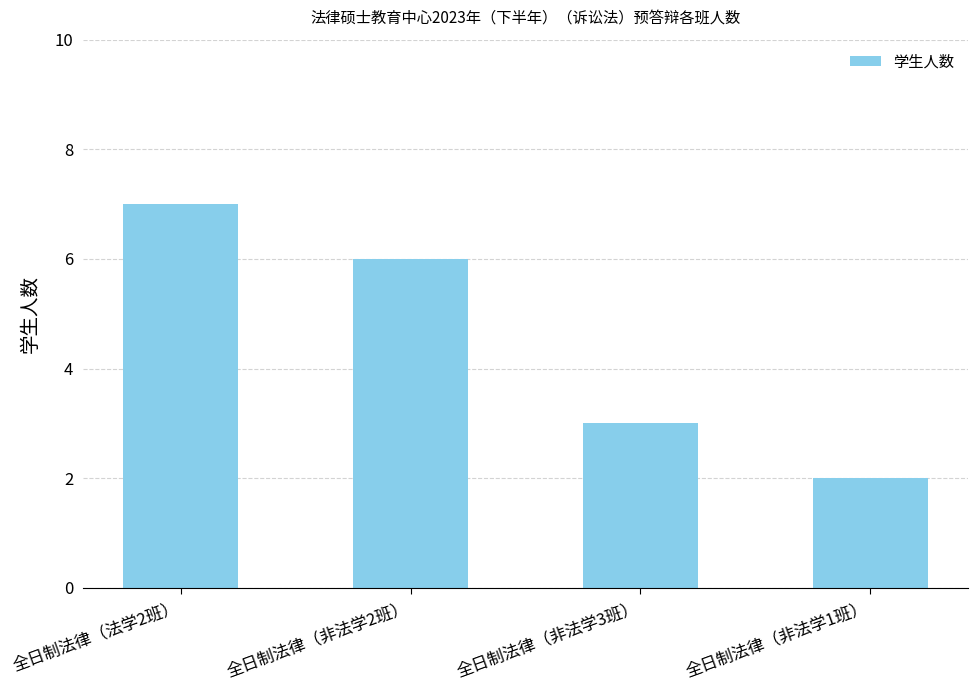

How many data points does each series have?

4